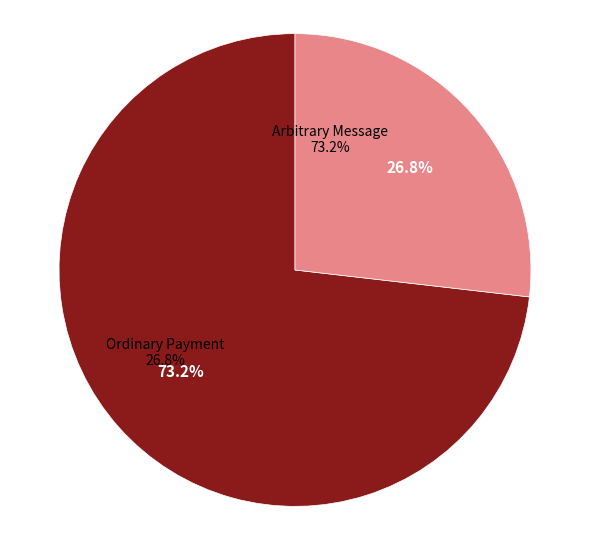

Does any single category account for the majority?

Yes